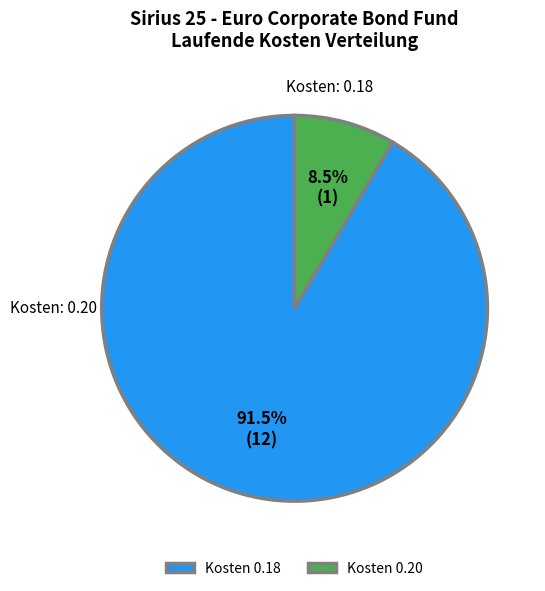

Between Kosten 0.18 and Kosten 0.20, which is larger?

Kosten 0.18